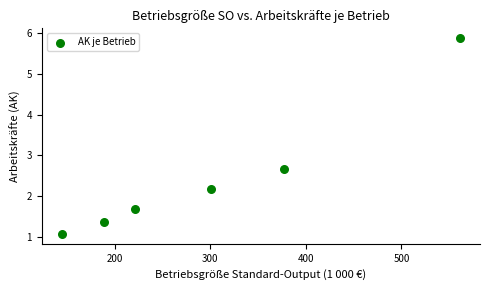

What is the average Y value?

2.5